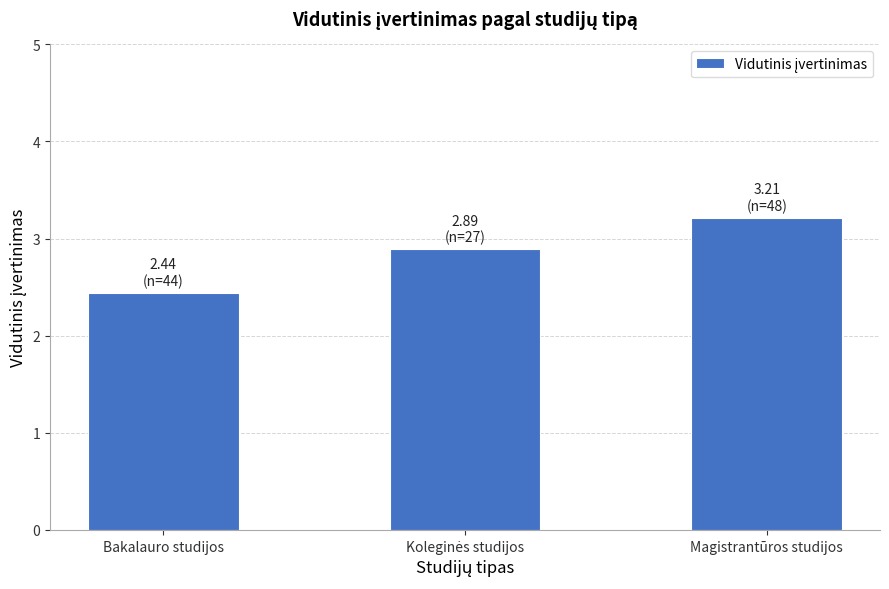

Reading left to right, list all the values displayed in this chart.

2.4	2.9	3.2